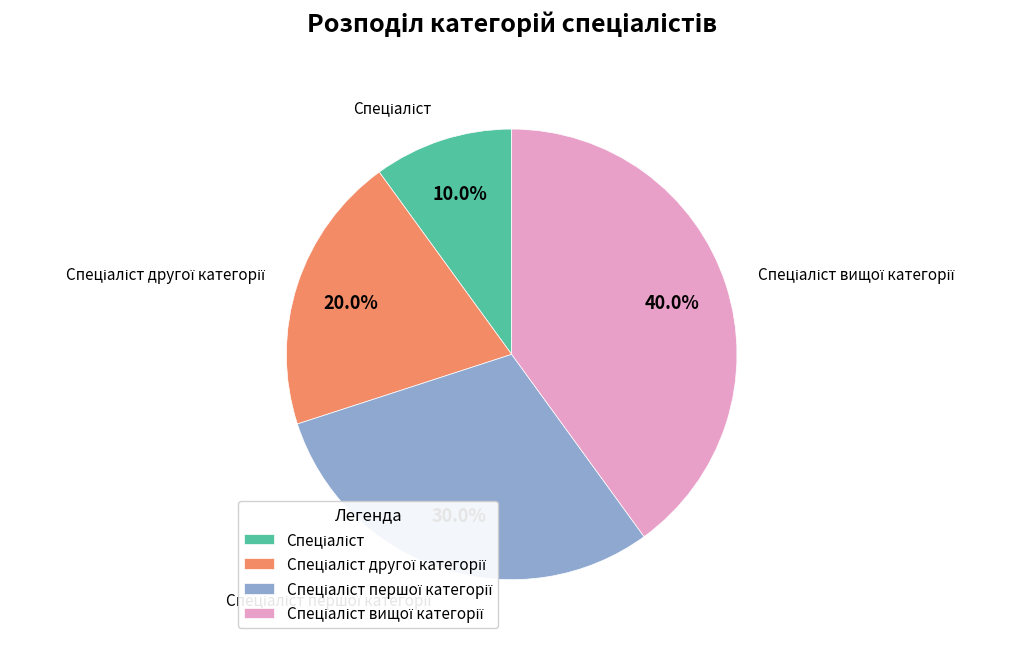

Does any single category account for the majority?

No